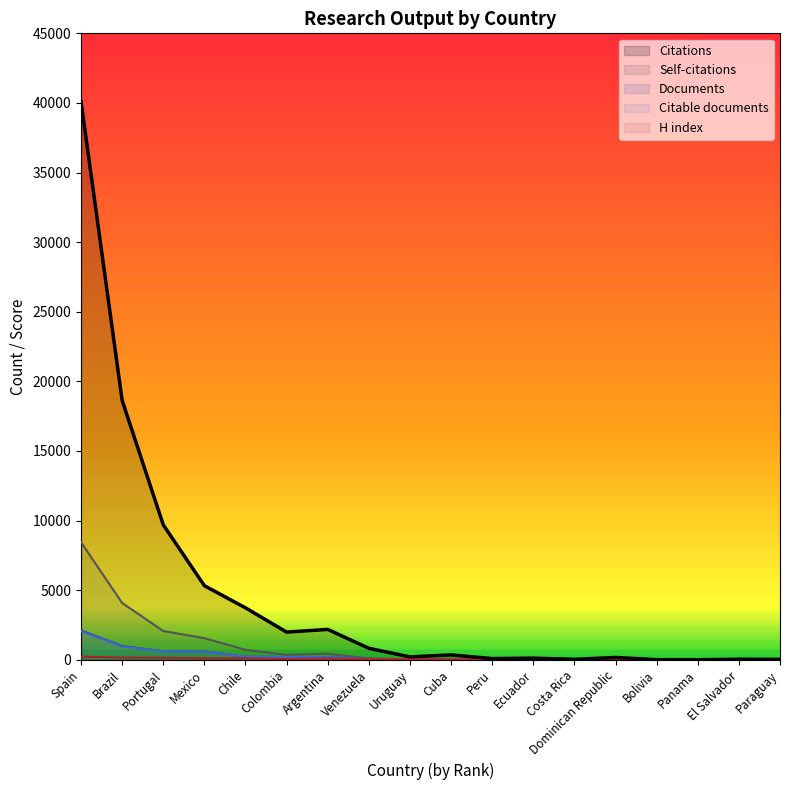

What is the lowest value of the H index series?

5